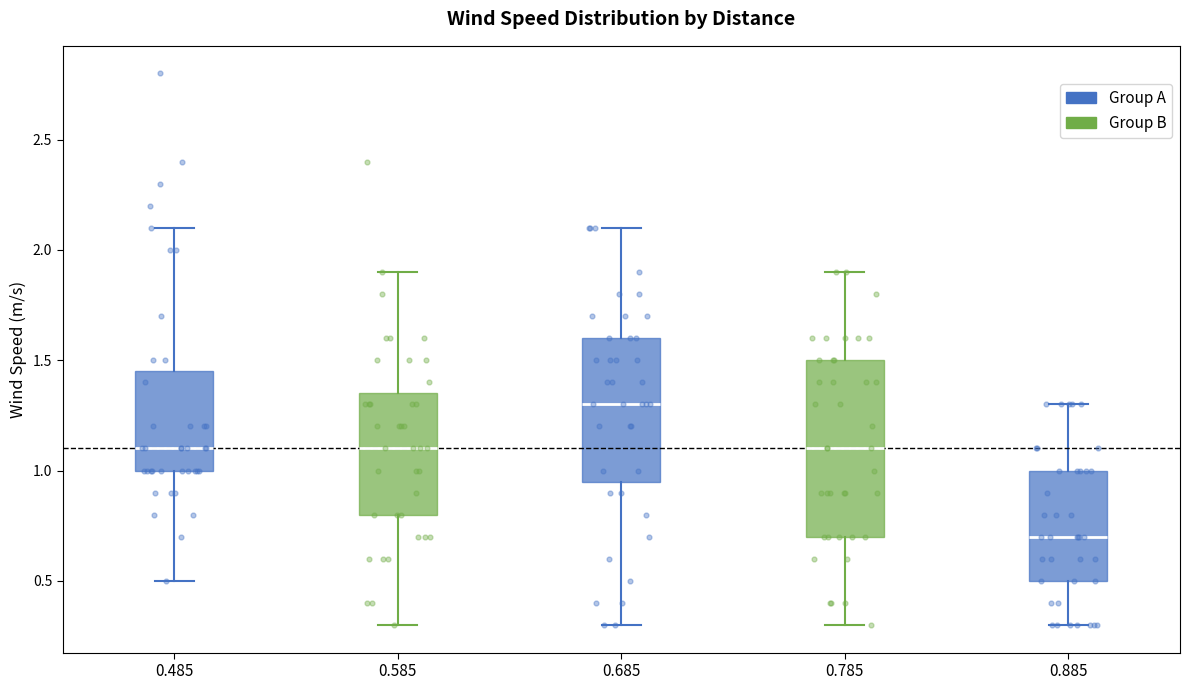

Which box is the tallest, from its lower edge to its upper edge?

0.785